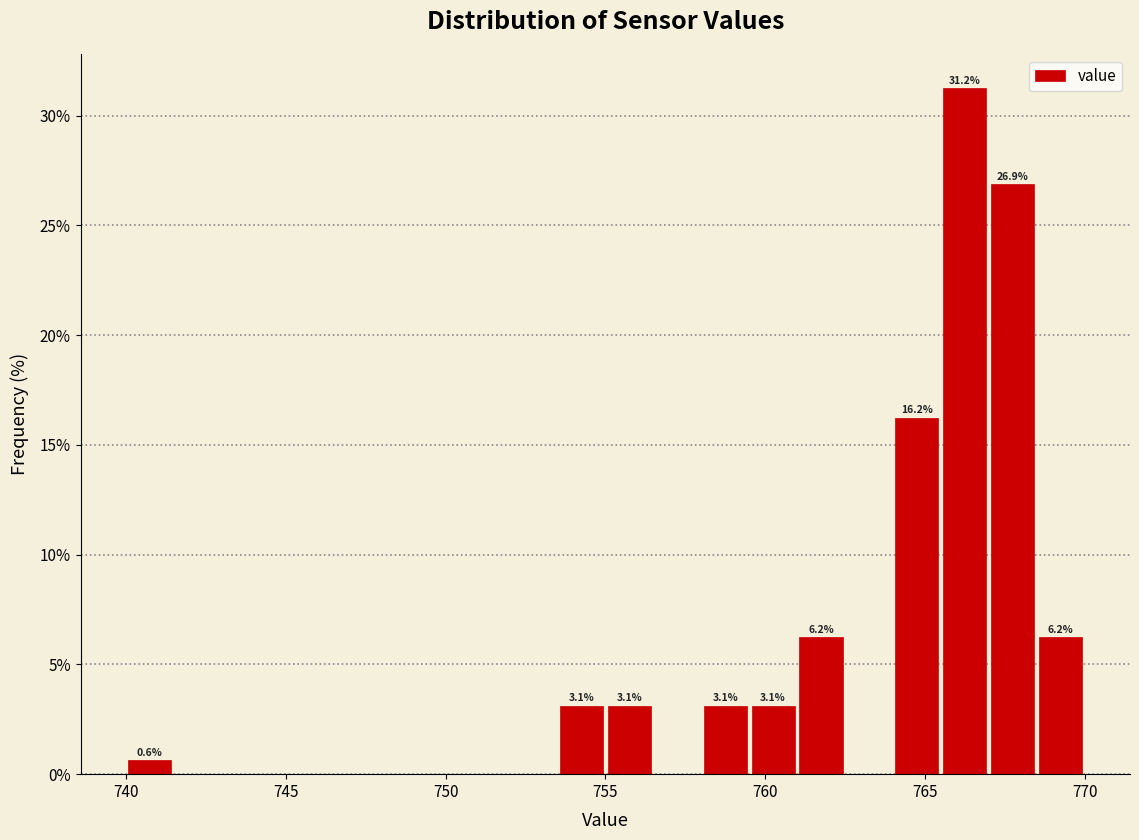

Read against the x-axis, roughly where is the centre of the tallest bar?

766.5